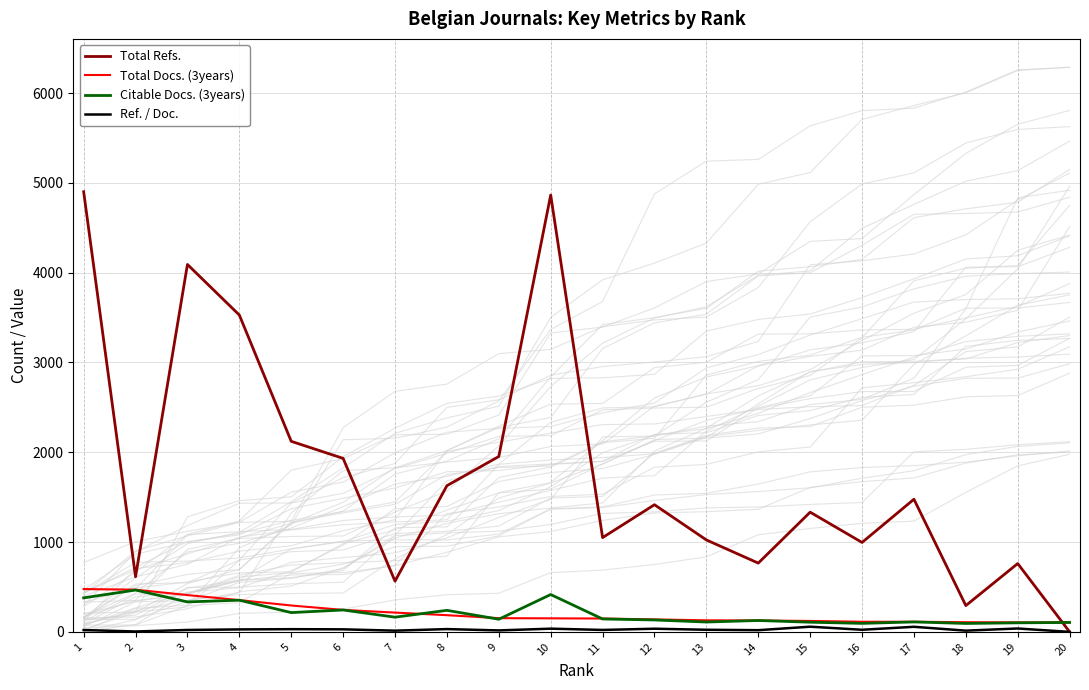

Which label corresponds to the largest value in the chart?

1